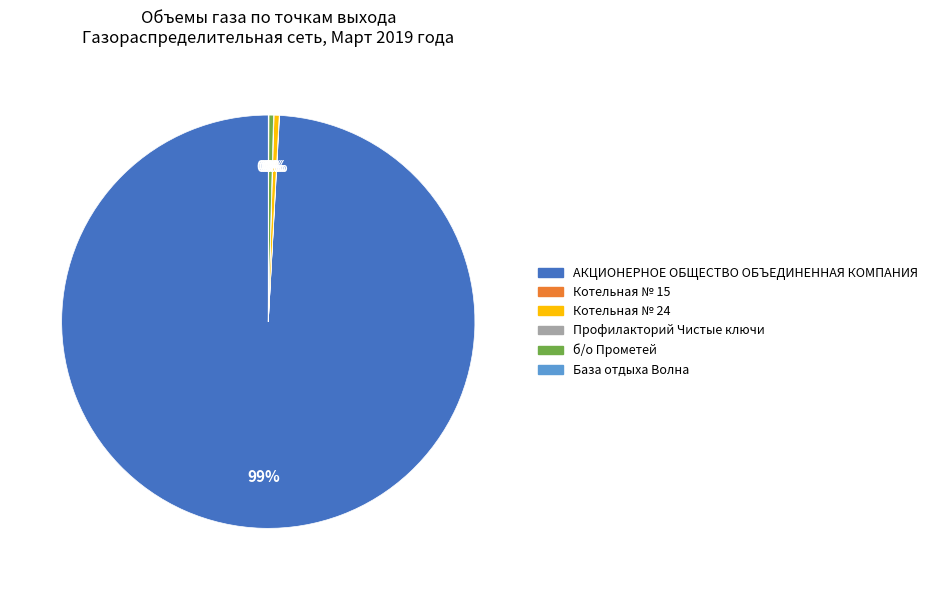

Is there a majority slice in this chart?

Yes